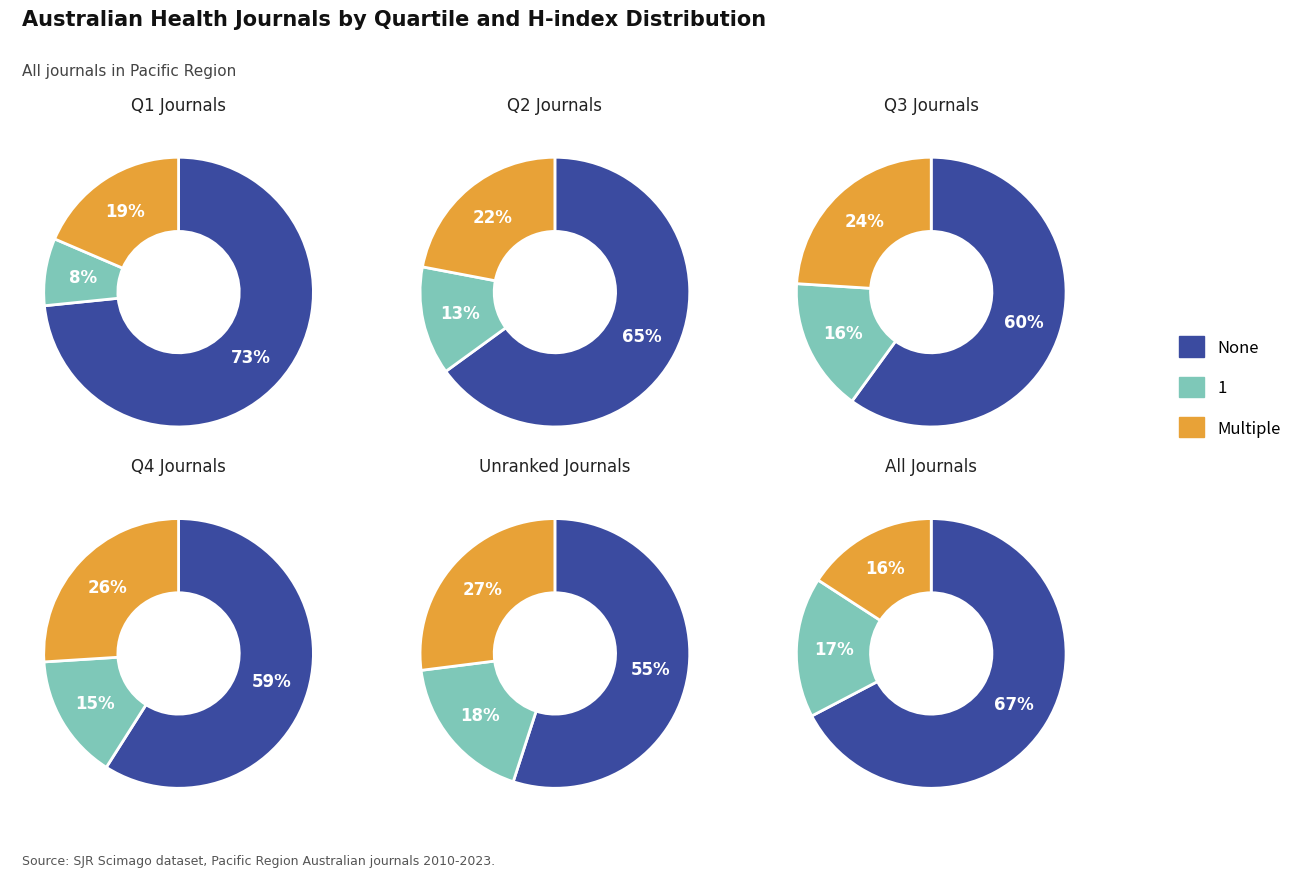

Is 1 the majority of the pie?

No